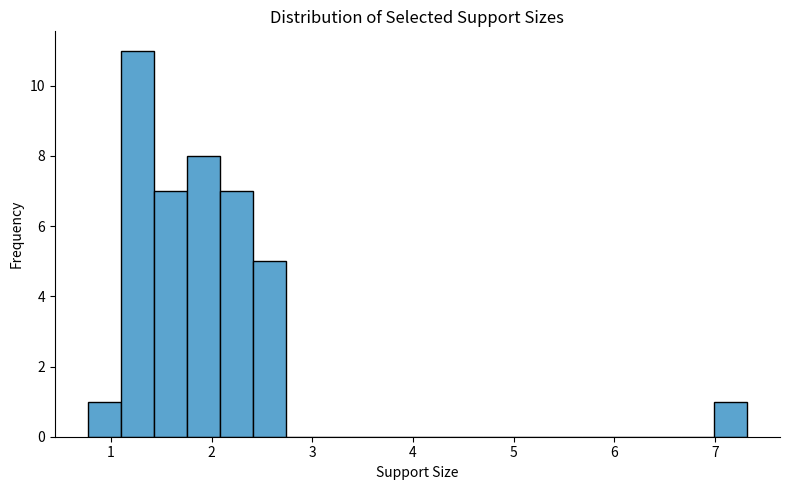

Around what value on the x-axis is the tallest bar? Give the approximate position of its centre, as read against the axis.

1.3